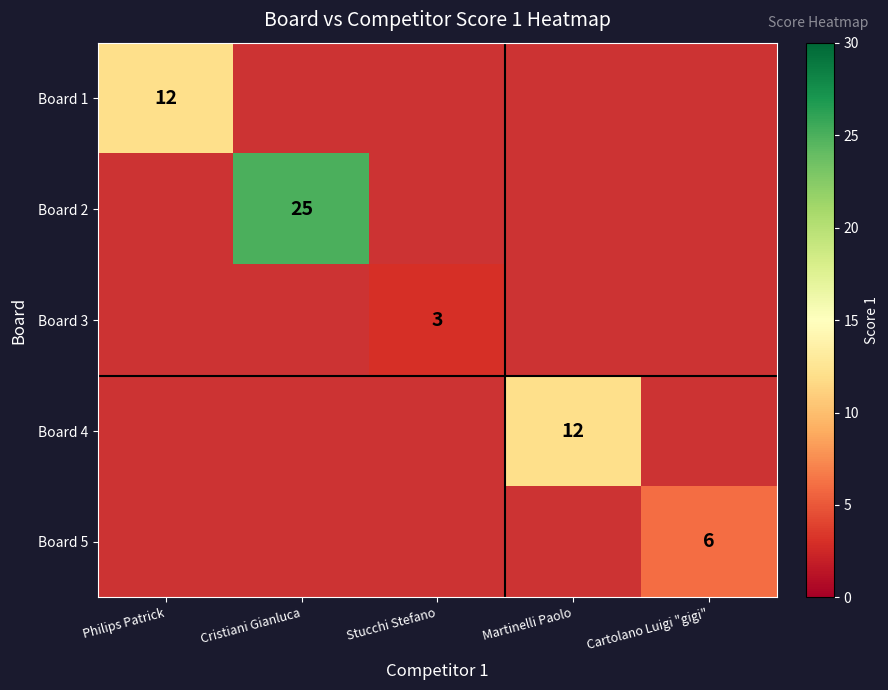

True or false: Board 2 has a value of 25 at Cristiani Gianluca.

True